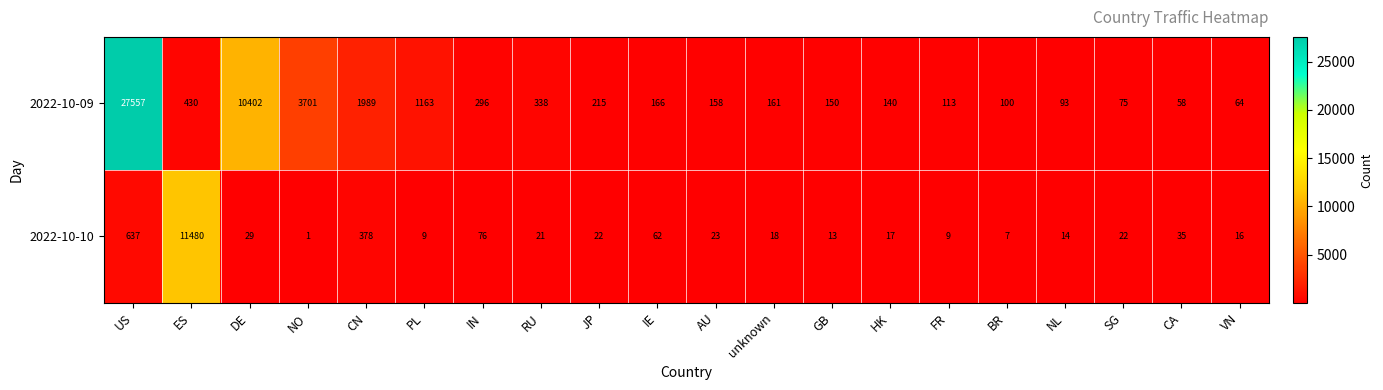

Count the number of data series in this chart.

2